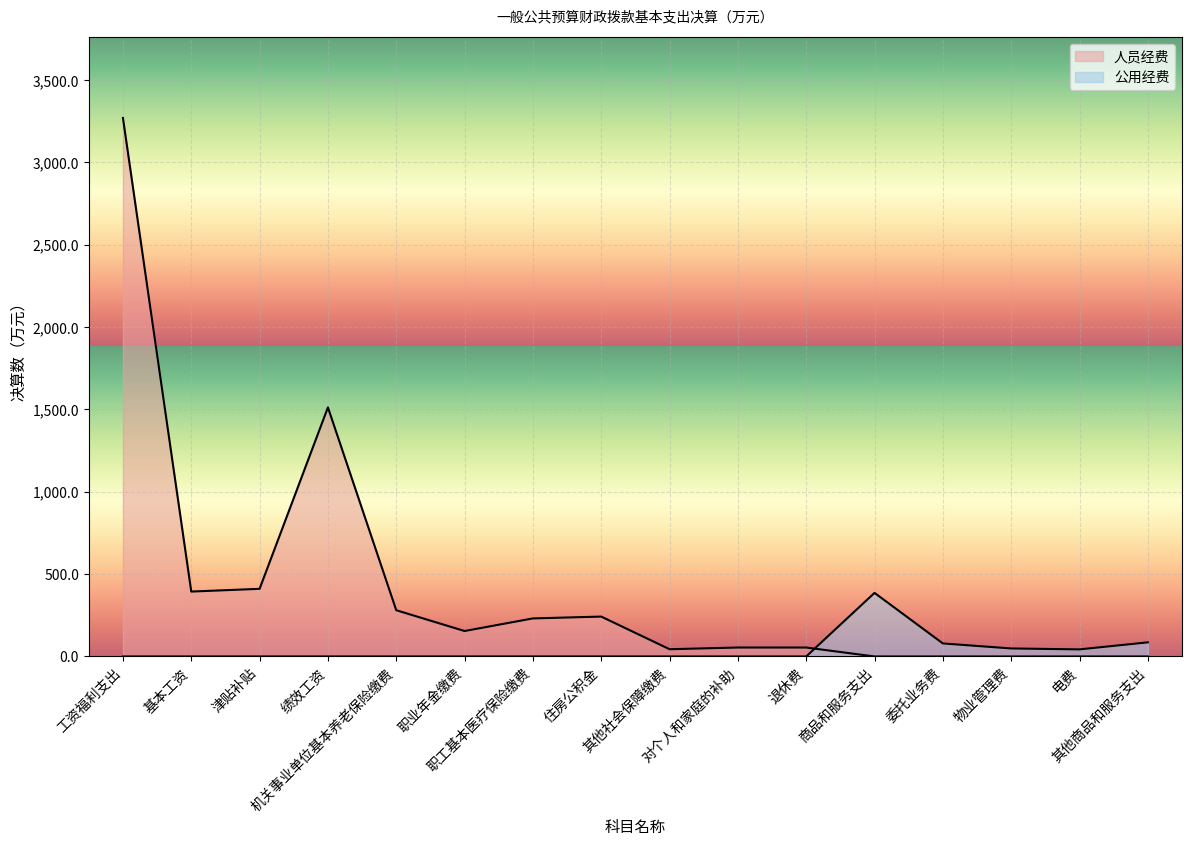

What position from the left is 其他商品和服务支出?

16